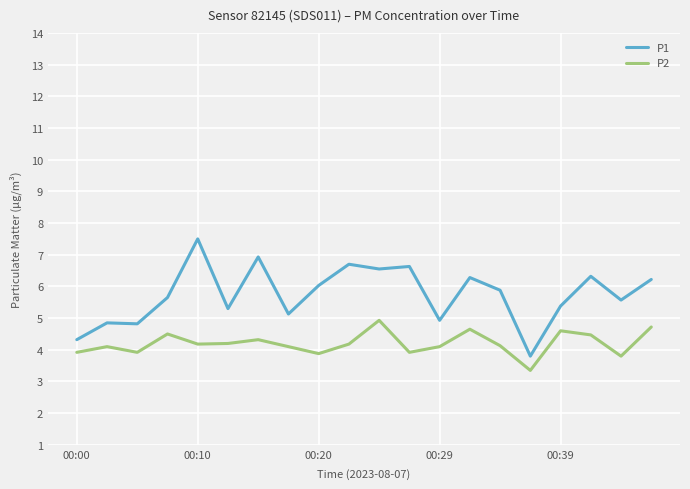

Does the chart have visible grid lines?

Yes